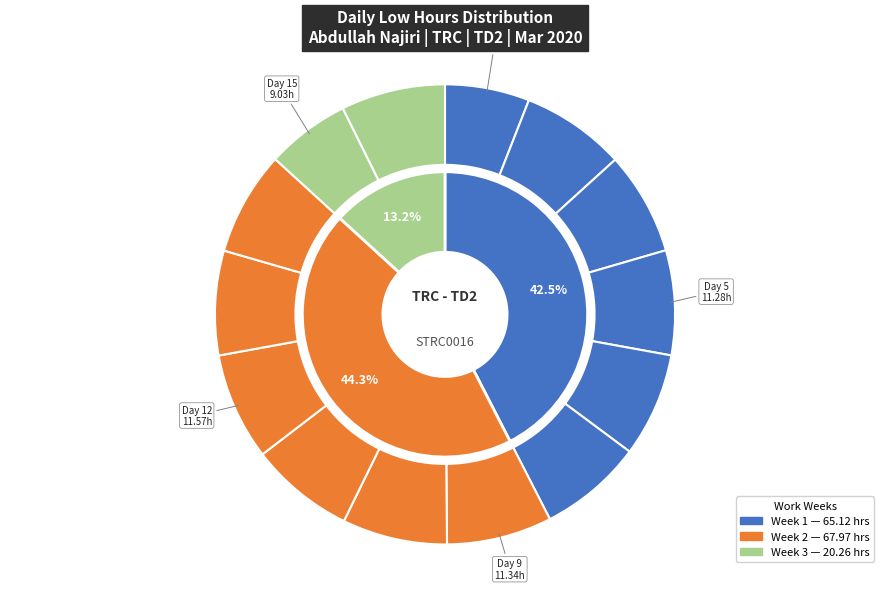

What portion of the pie excludes Day 4?

92.8%